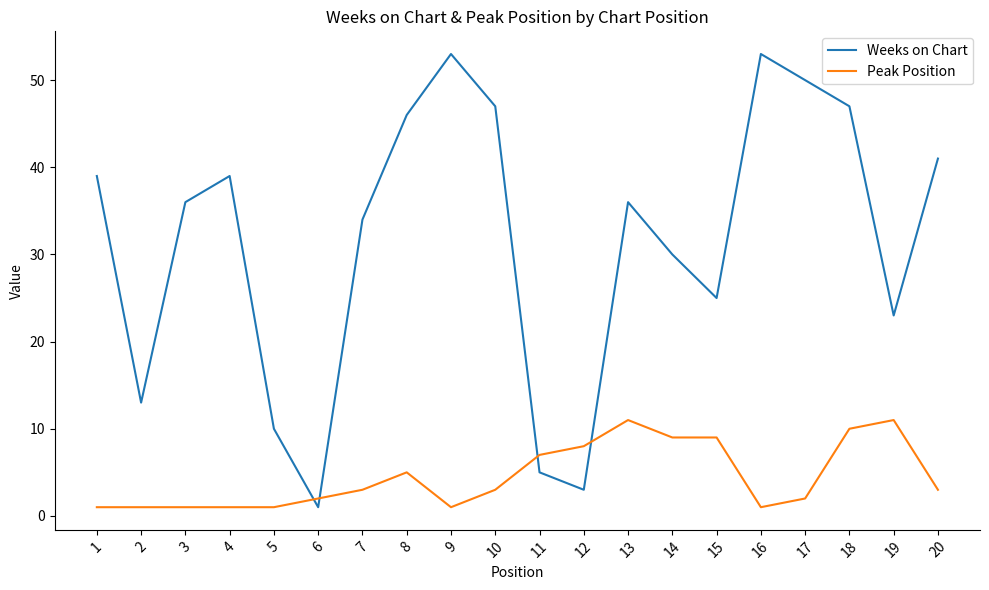

Between 3 and 13, which series saw the biggest shift?

Peak Position